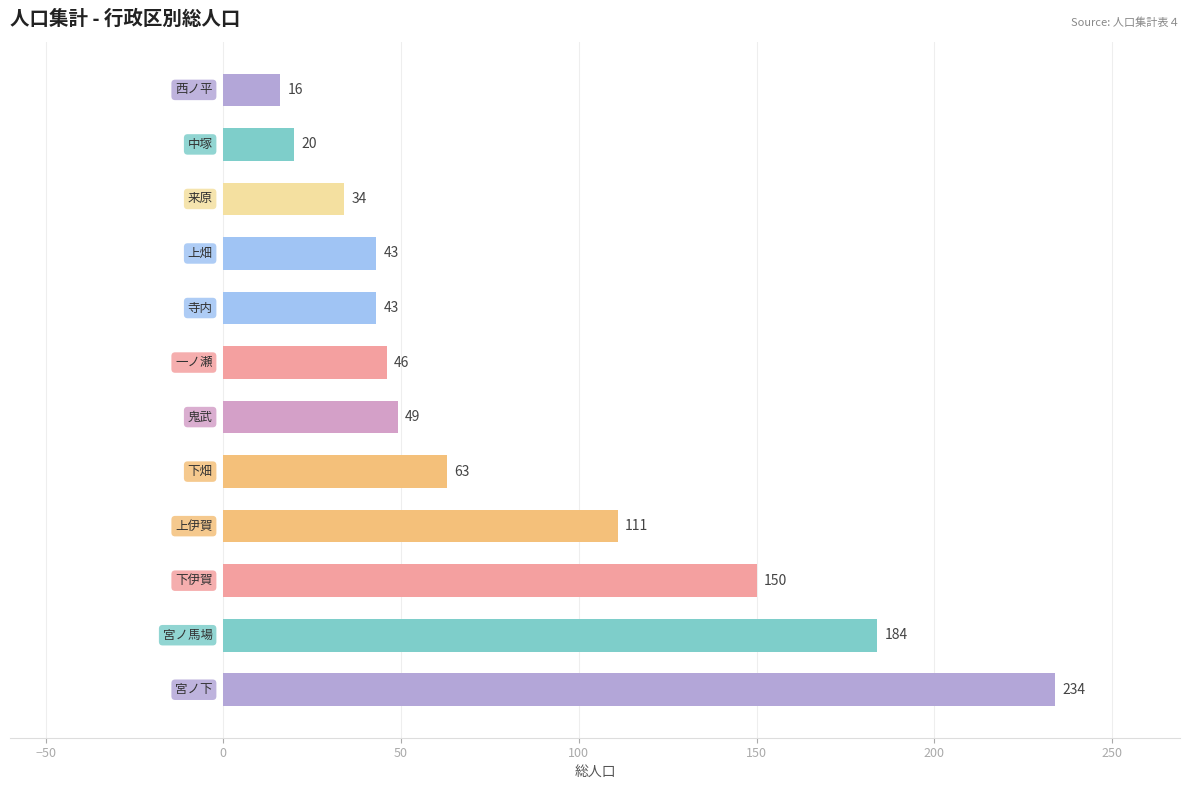

Reading bottom to top, transcribe all the data shown in this chart.

234	184	150	111	63	49	46	43	43	34	20	16